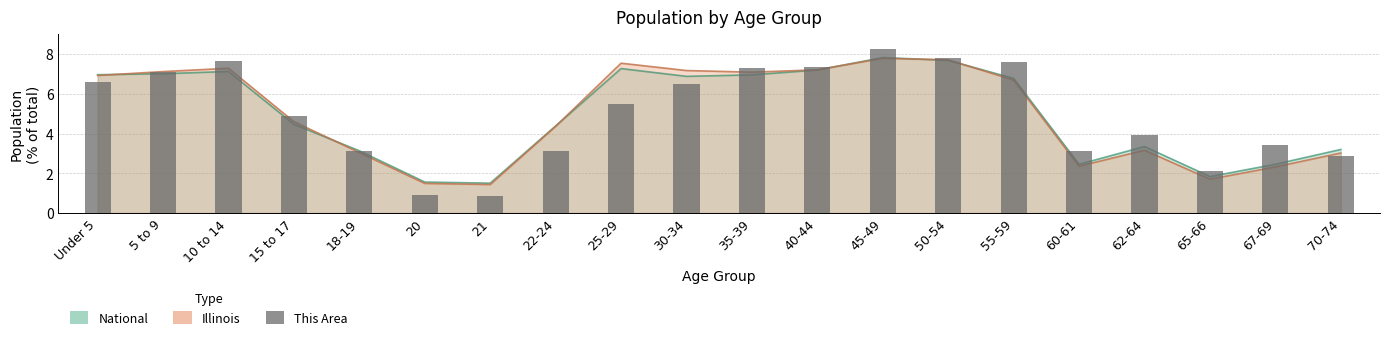

What is the sum of all values?

100.0